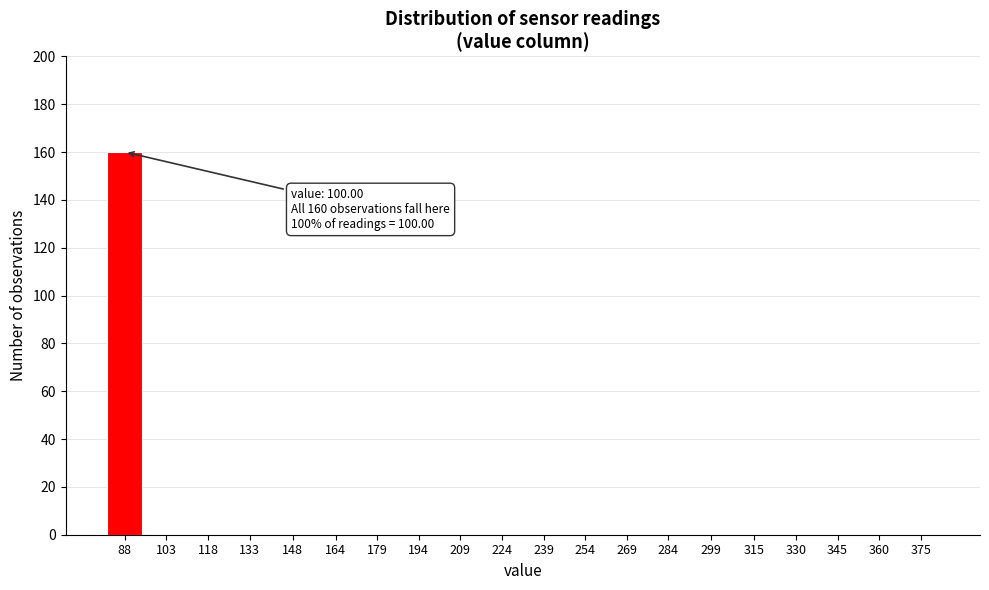

Reading right to left, what are all the values shown in this chart?

375=0	360=0	345=0	330=0	315=0	299=0	284=0	269=0	254=0	239=0	224=0	209=0	194=0	179=0	164=0	148=0	133=0	118=0	103=0	88=160